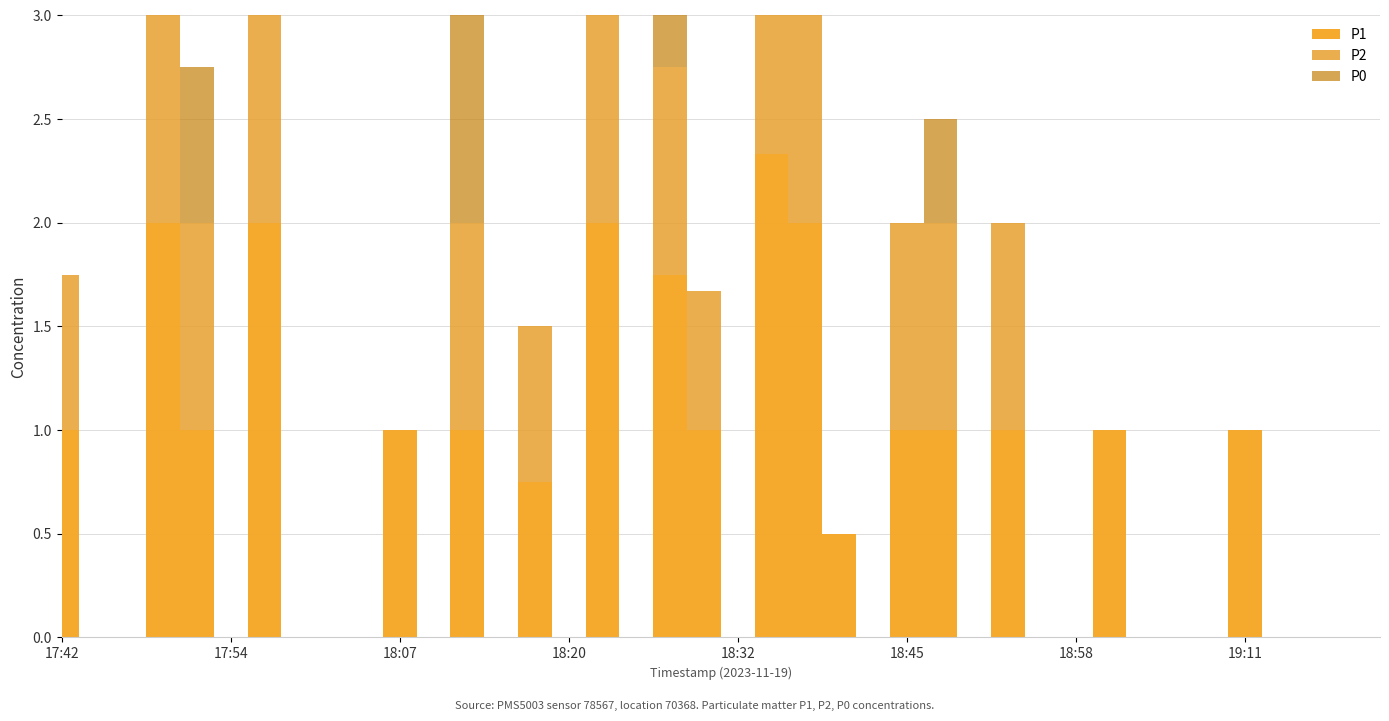

What is the difference between the maximum and minimum values in the P2 series?

2.0